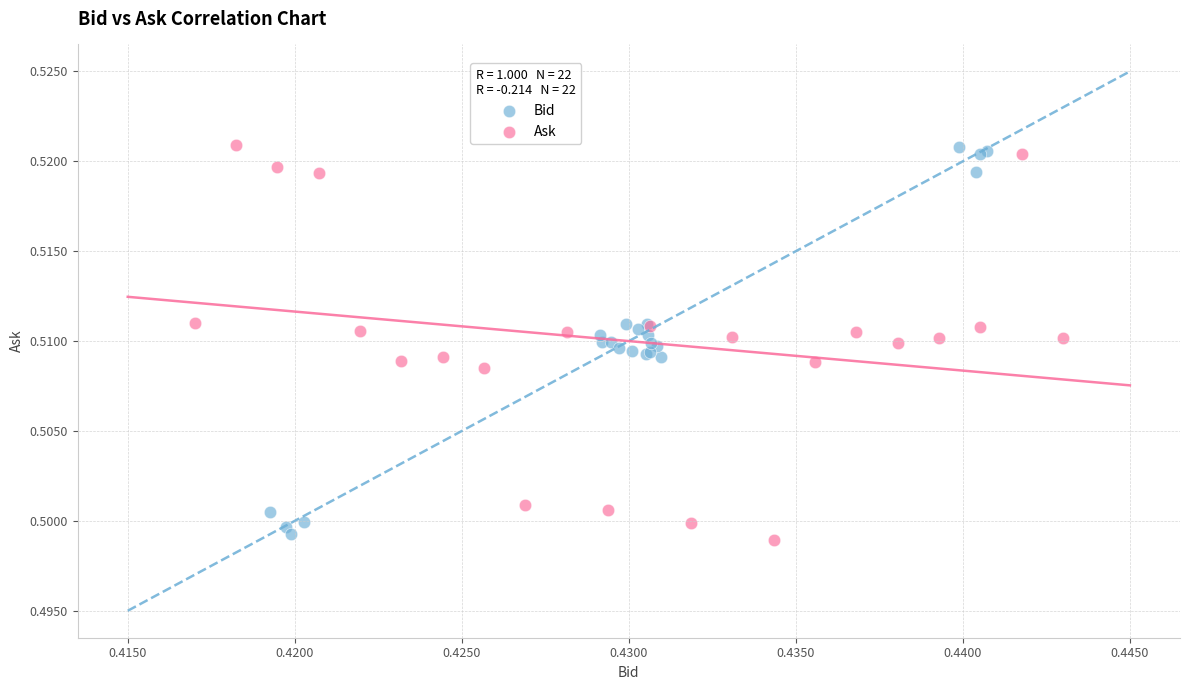

Which series has the widest spread of Y values?

Ask